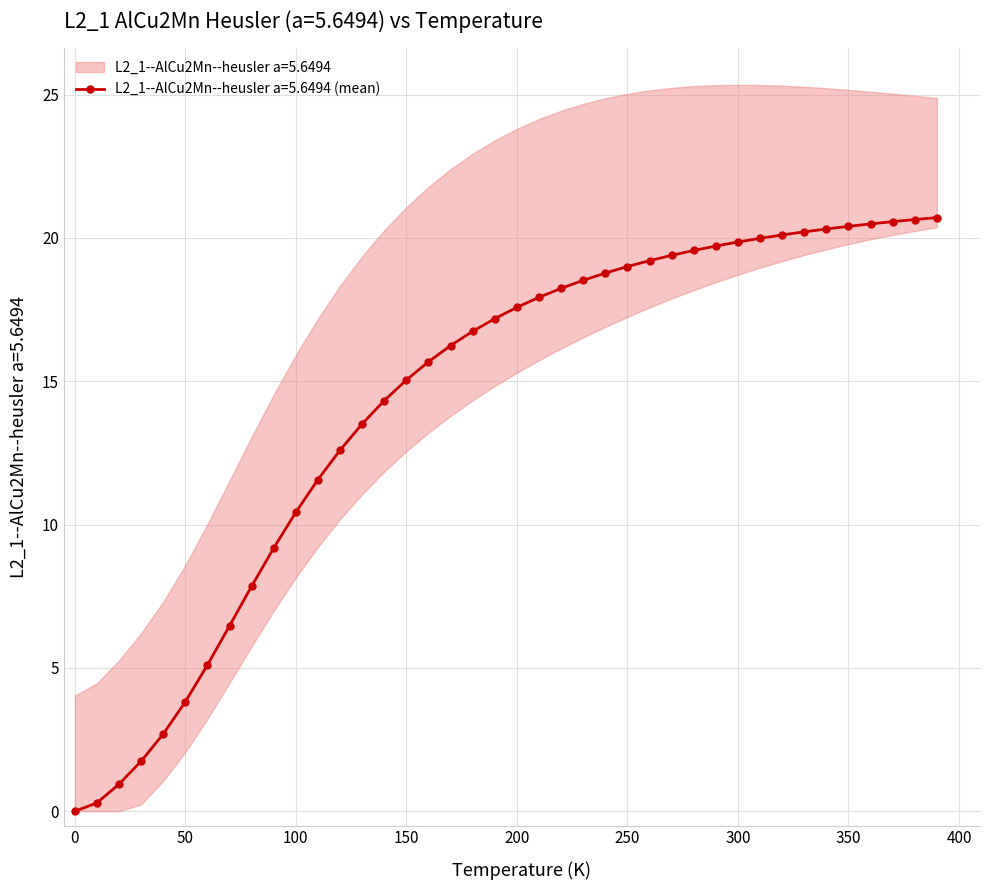

What is the maximum value for L2_1--AlCu2Mn--heusler a=5.6494 (mean)?

20.7